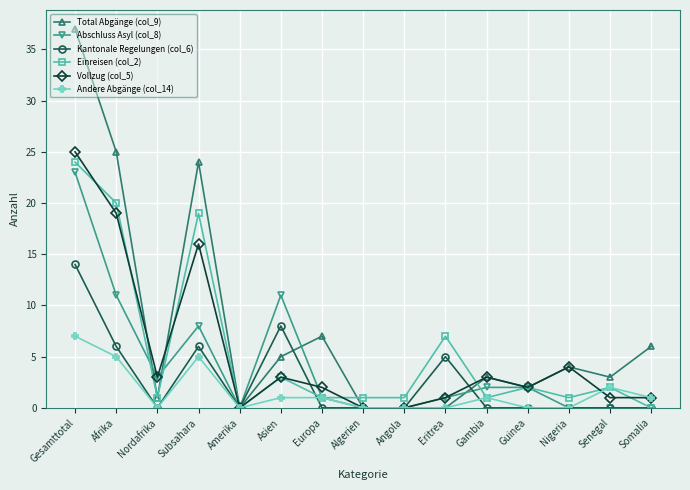

True or false: Total Abgänge (col_9) has a value of 33 at Subsahara.

False